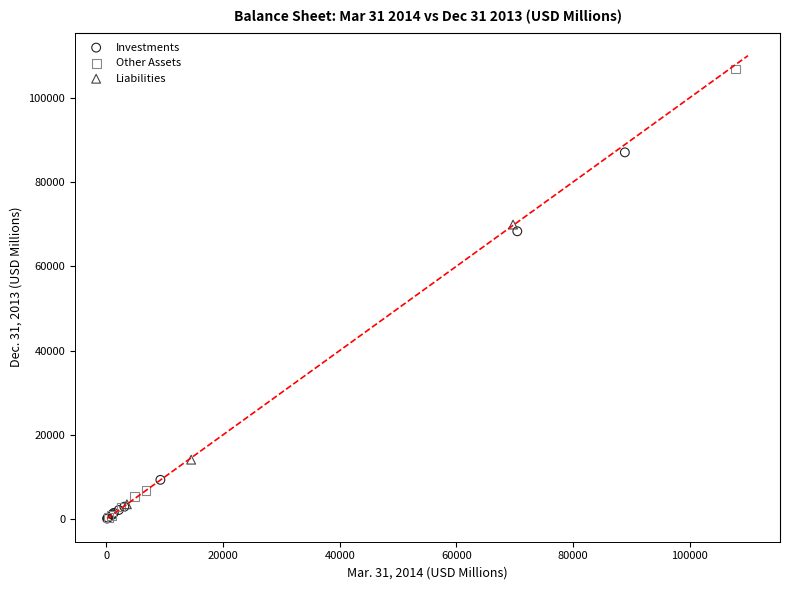

Which series contains the highest Y value?

Other Assets